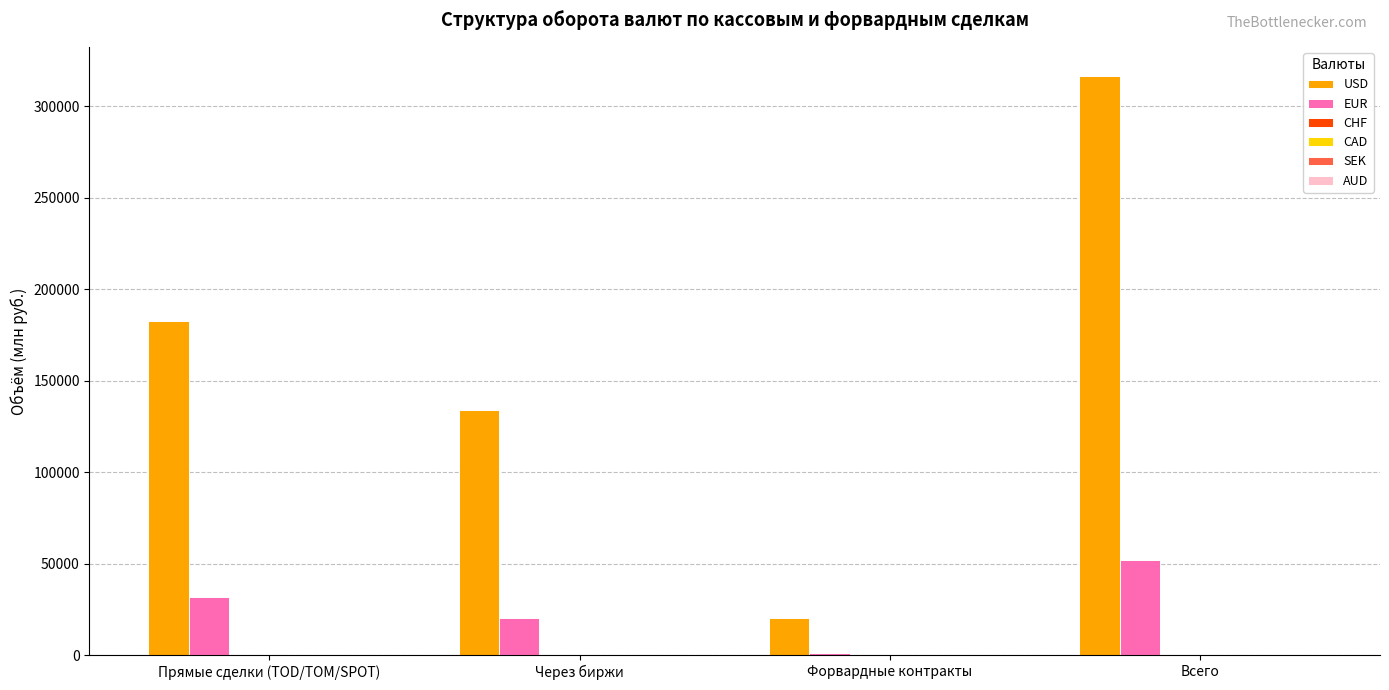

Between Прямые сделки (TOD/TOM/SPOT) and Через биржи, which series saw the biggest shift?

USD